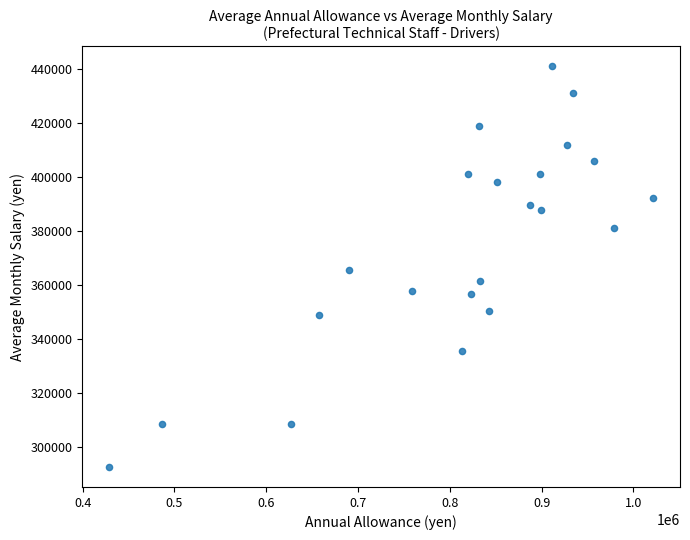

What is the range of X values (max minus min)?

592400